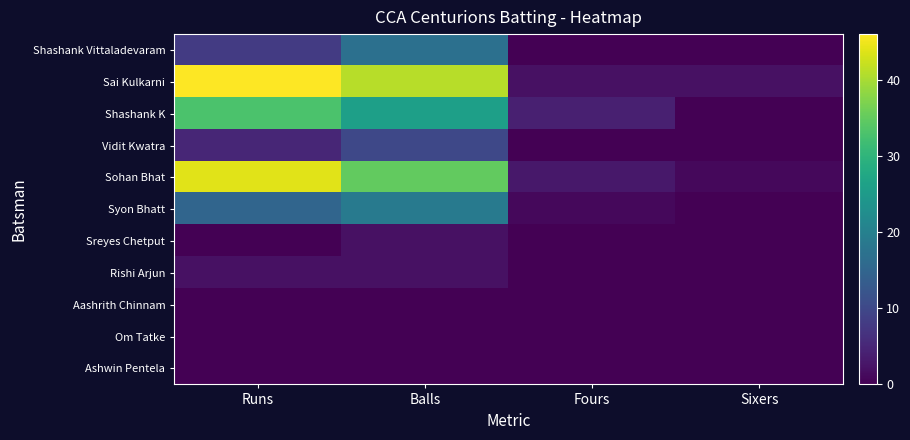

Which has a higher value, Sixers or Fours?

Sixers